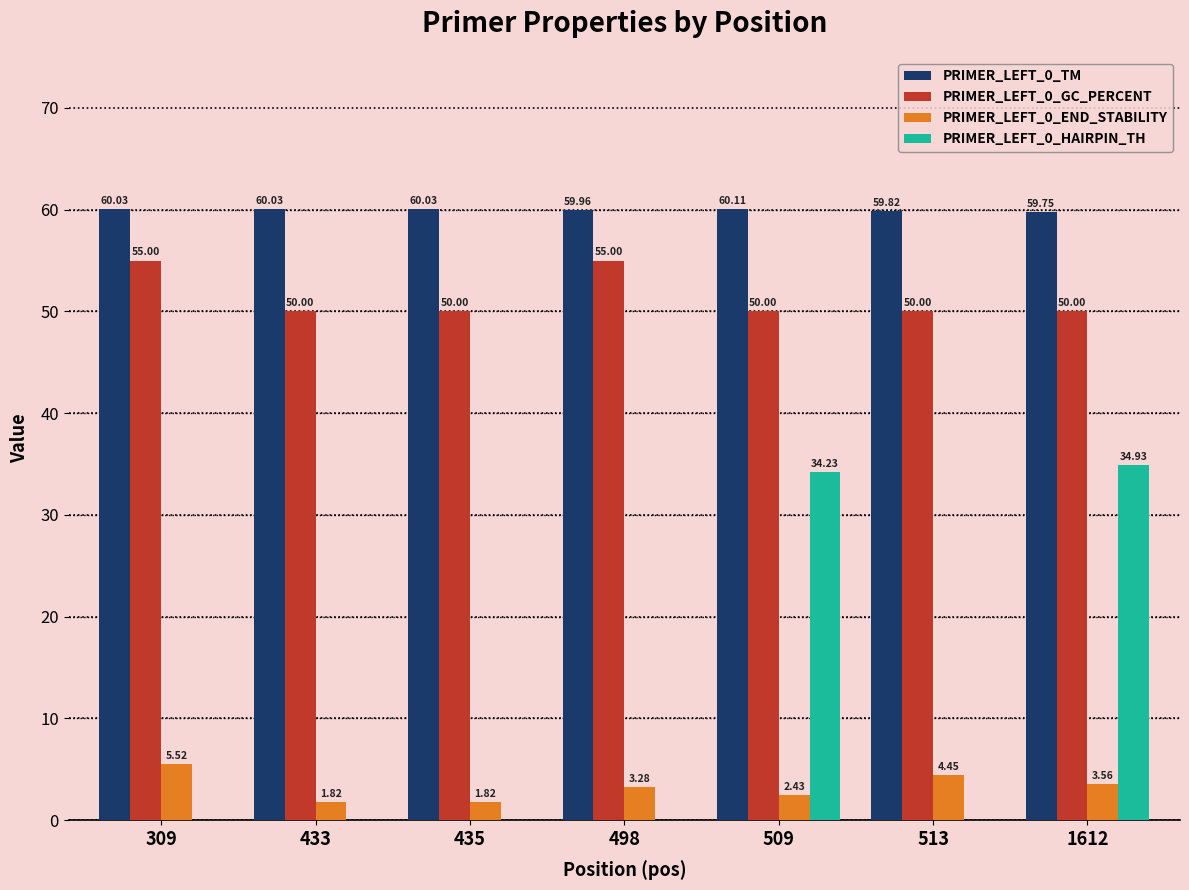

What is the total value across all series at 509?

146.8